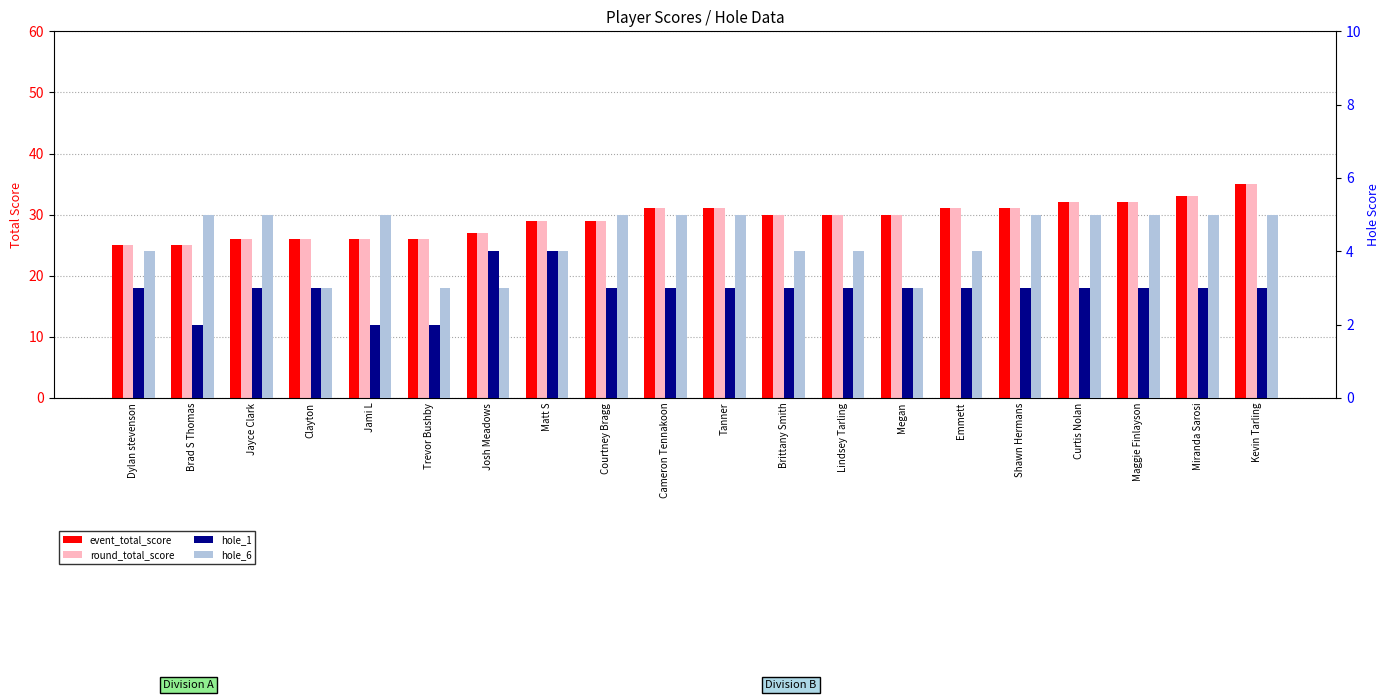

Reading right to left, transcribe all the data shown in this chart.

event_total_score: 35	33	32	32	31	31	30	30	30	31	31	29	29	27	26	26	26	26	25	25
round_total_score: 35	33	32	32	31	31	30	30	30	31	31	29	29	27	26	26	26	26	25	25
hole_1: 3	3	3	3	3	3	3	3	3	3	3	3	4	4	2	2	3	3	2	3
hole_6: 5	5	5	5	5	4	3	4	4	5	5	5	4	3	3	5	3	5	5	4